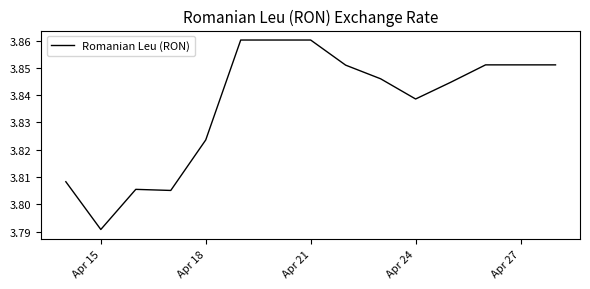

How many lines are shown in the chart?

1